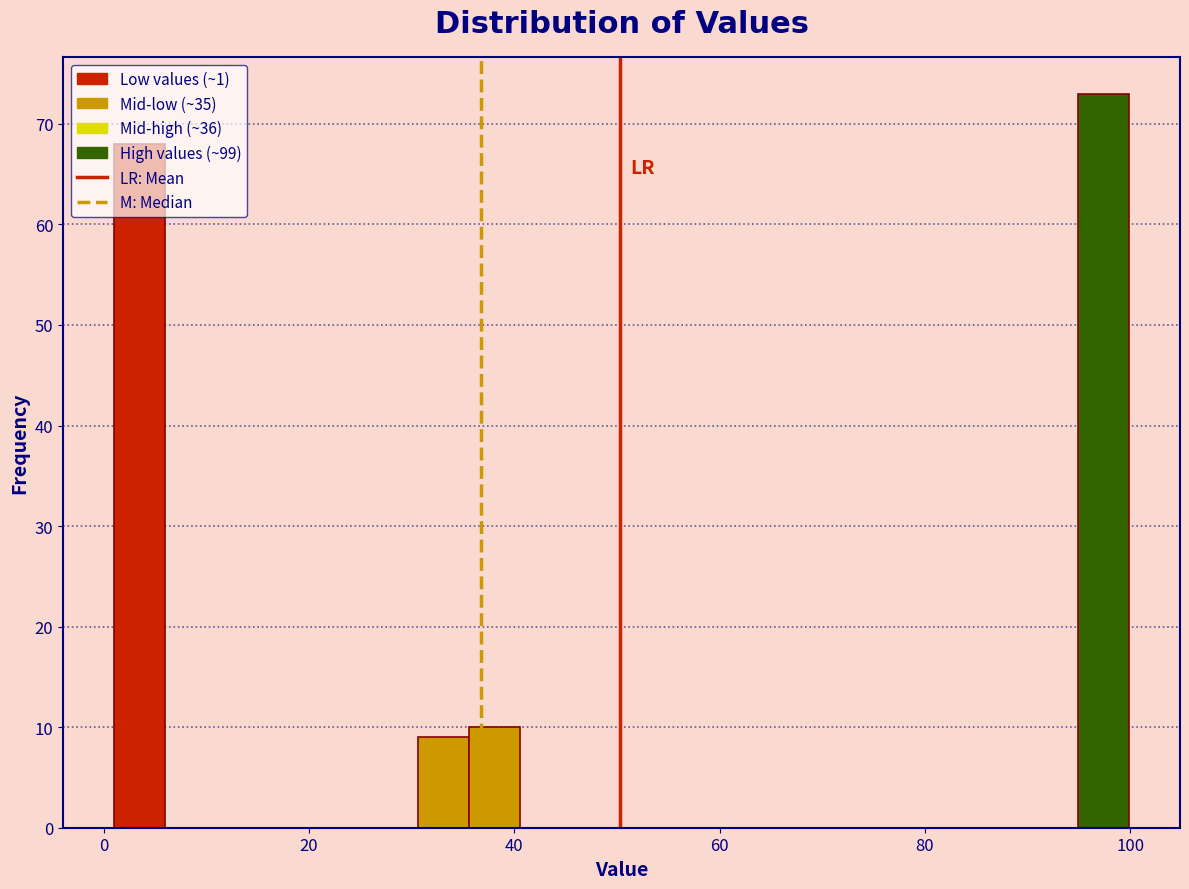

Read against the x-axis, roughly where is the centre of the tallest bar?

98